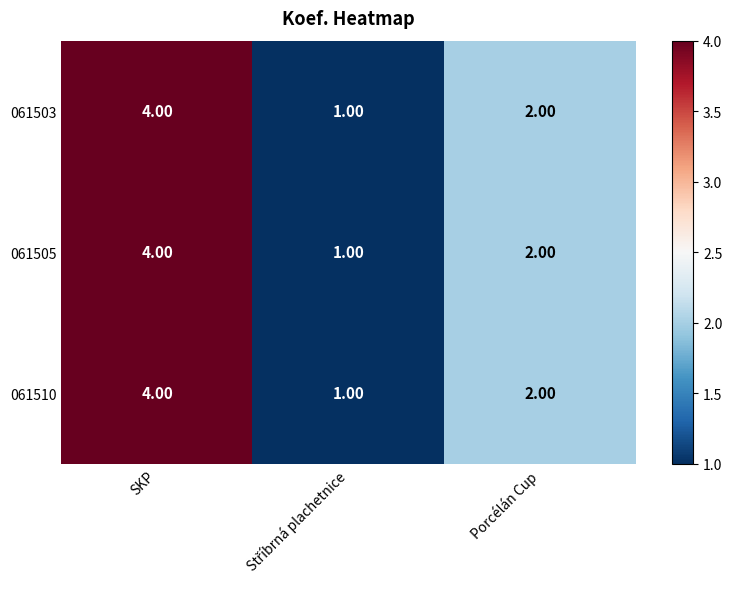

How many series are shown in this chart?

3